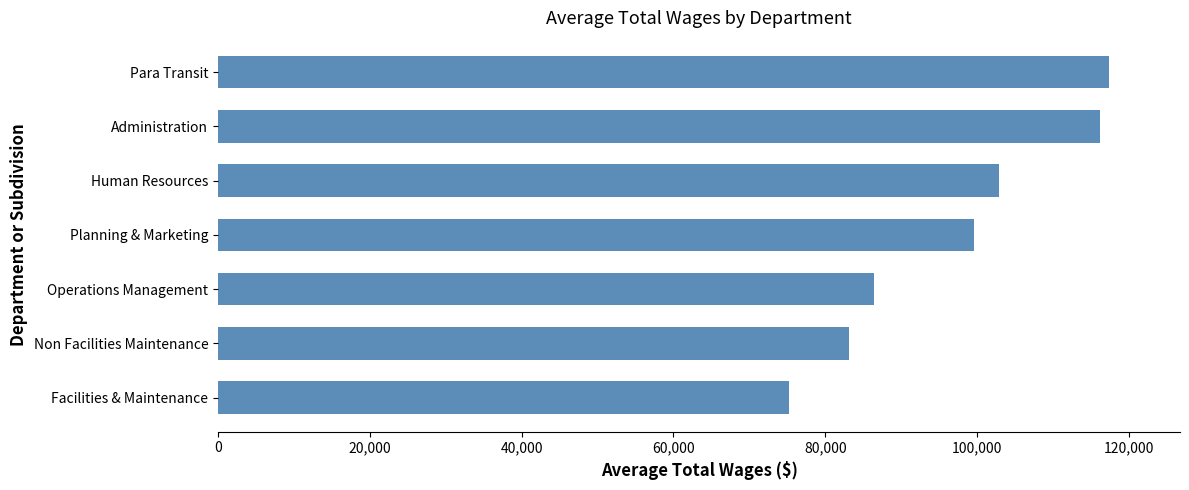

Where is the data nearest to the value 96269?

Planning & Marketing